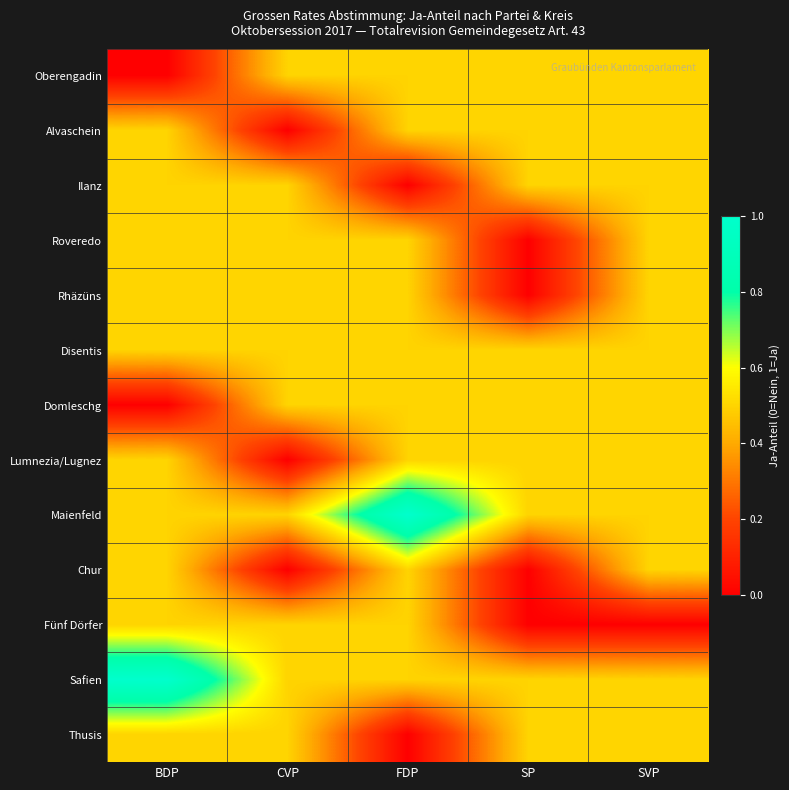

Reading right to left, transcribe all the data shown in this chart.

Oberengadin: SVP=0.5	SP=0.5	FDP=0.5	CVP=0.5	BDP=0.0
Alvaschein: SVP=0.5	SP=0.5	FDP=0.5	CVP=0.0	BDP=0.5
Ilanz: SVP=0.5	SP=0.5	FDP=0.0	CVP=0.5	BDP=0.5
Roveredo: SVP=0.5	SP=0.0	FDP=0.5	CVP=0.5	BDP=0.5
Rhäzüns: SVP=0.5	SP=0.0	FDP=0.5	CVP=0.5	BDP=0.5
Disentis: SVP=0.5	SP=0.5	FDP=0.5	CVP=0.5	BDP=0.5
Domleschg: SVP=0.5	SP=0.5	FDP=0.5	CVP=0.5	BDP=0.0
Lumnezia/Lugnez: SVP=0.5	SP=0.5	FDP=0.5	CVP=0.0	BDP=0.5
Maienfeld: SVP=0.5	SP=0.5	FDP=1.0	CVP=0.5	BDP=0.5
Chur: SVP=0.5	SP=0.0	FDP=0.5	CVP=0.0	BDP=0.5
Fünf Dörfer: SVP=0.0	SP=0.0	FDP=0.5	CVP=0.5	BDP=0.5
Safien: SVP=0.5	SP=0.5	FDP=0.5	CVP=0.5	BDP=1.0
Thusis: SVP=0.5	SP=0.5	FDP=0.0	CVP=0.5	BDP=0.5